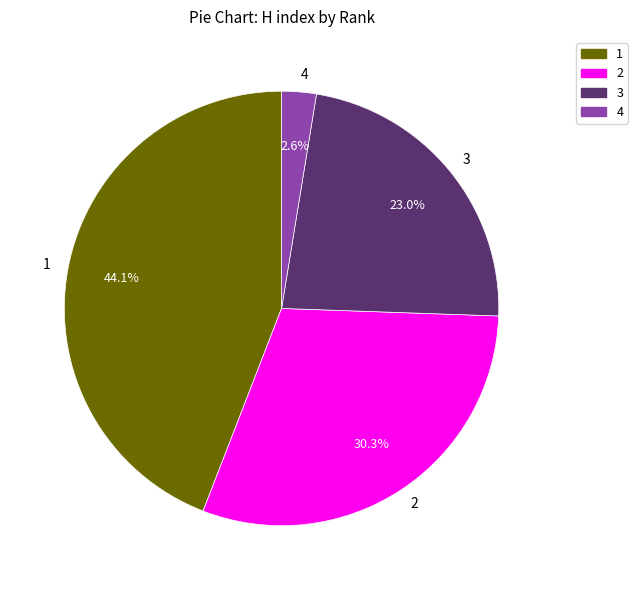

To the nearest percent, what portion does 3 represent?

23%